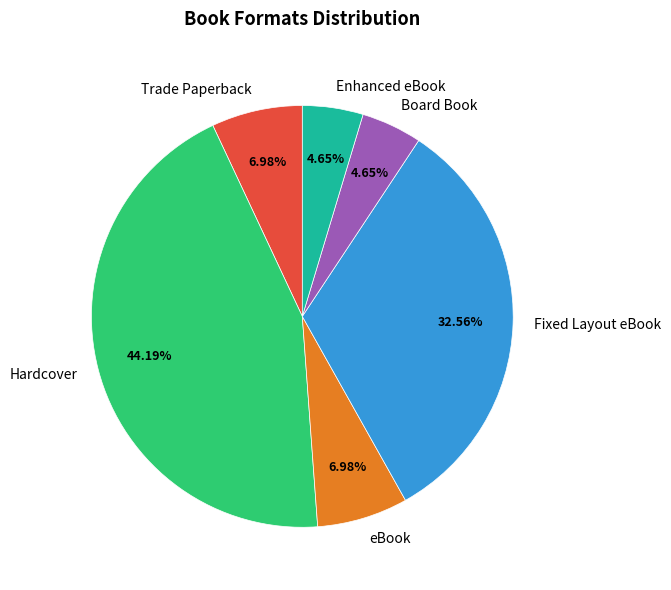

Is Enhanced eBook the majority of the pie?

No